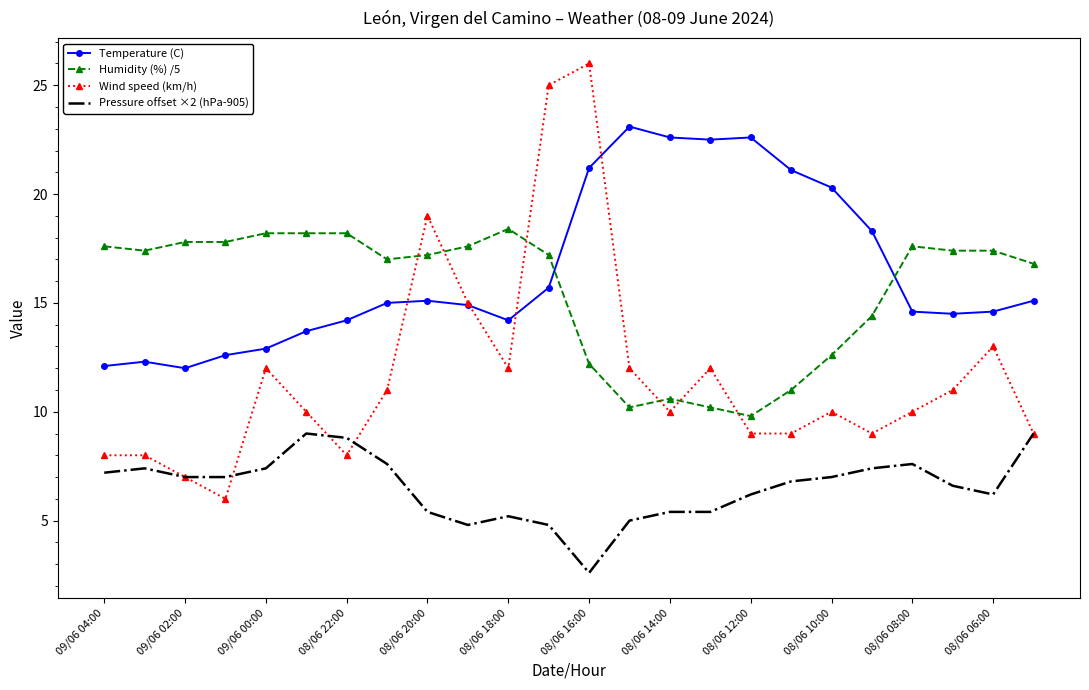

True or false: Pressure offset ×2 (hPa-905) and Humidity (%) /5 cross at least once.

False